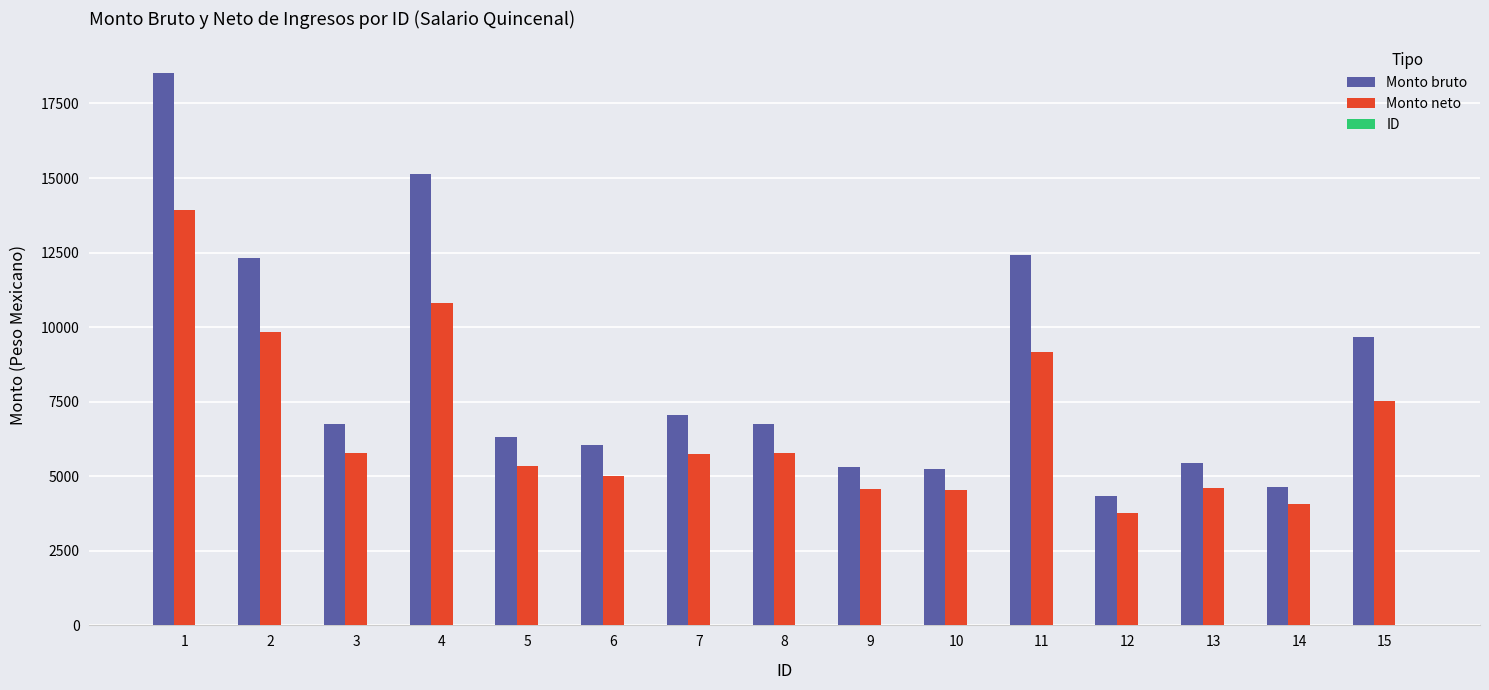

Between 4 and 14, which series saw the biggest shift?

Monto bruto